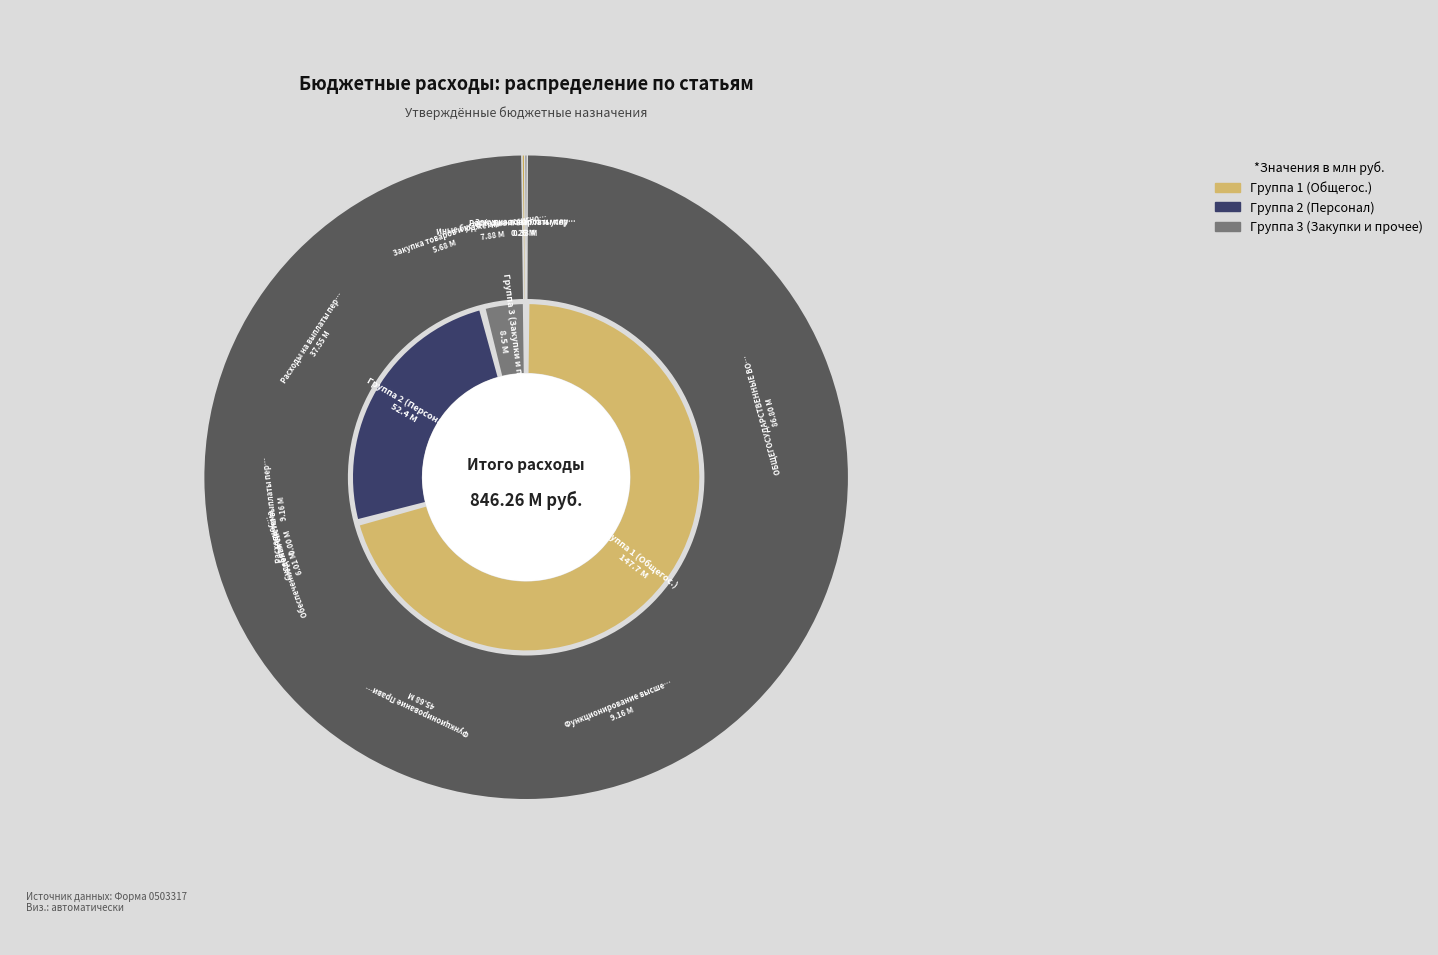

Rank the categories by value from highest to lowest.

ОБЩЕГОСУДАРСТВЕННЫЕ ВОПРОСЫ, Функционирование Правительства, Расходы на выплаты персоналу (0104), Функционирование высшего должностного лица, Расходы на выплаты персоналу (0102), Закупка товаров и услуг (0104), Обеспечение деятельности финансовых органов, Расходы на выплаты персоналу (0106), Закупка товаров и услуг (0106), Иные бюджетные ассигнования (0104), Судебная система